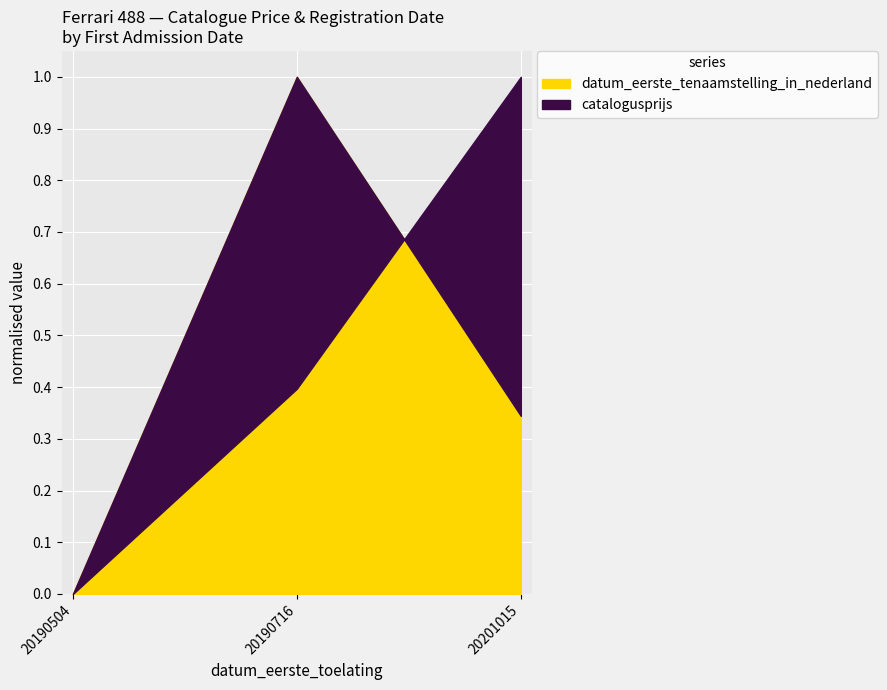

List the series in order of their overall mean, lowest first.

catalogusprijs, datum_eerste_tenaamstelling_in_nederland